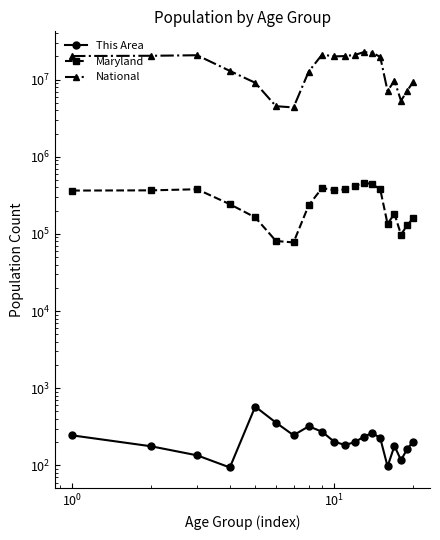

What is the greatest value displayed?

22708591